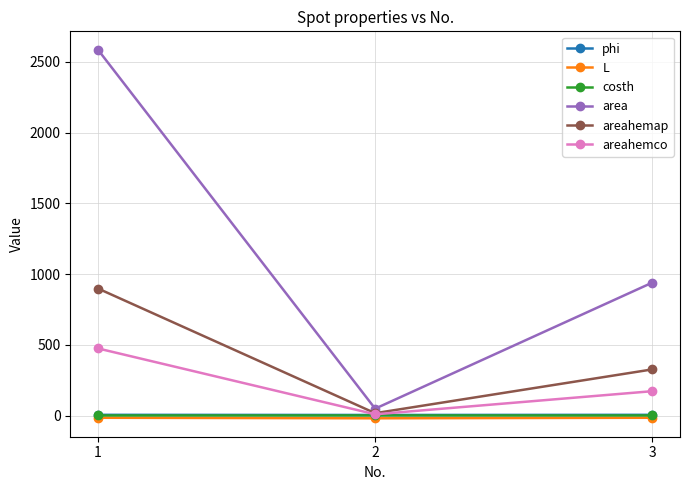

Which series has the largest range (max minus min)?

area